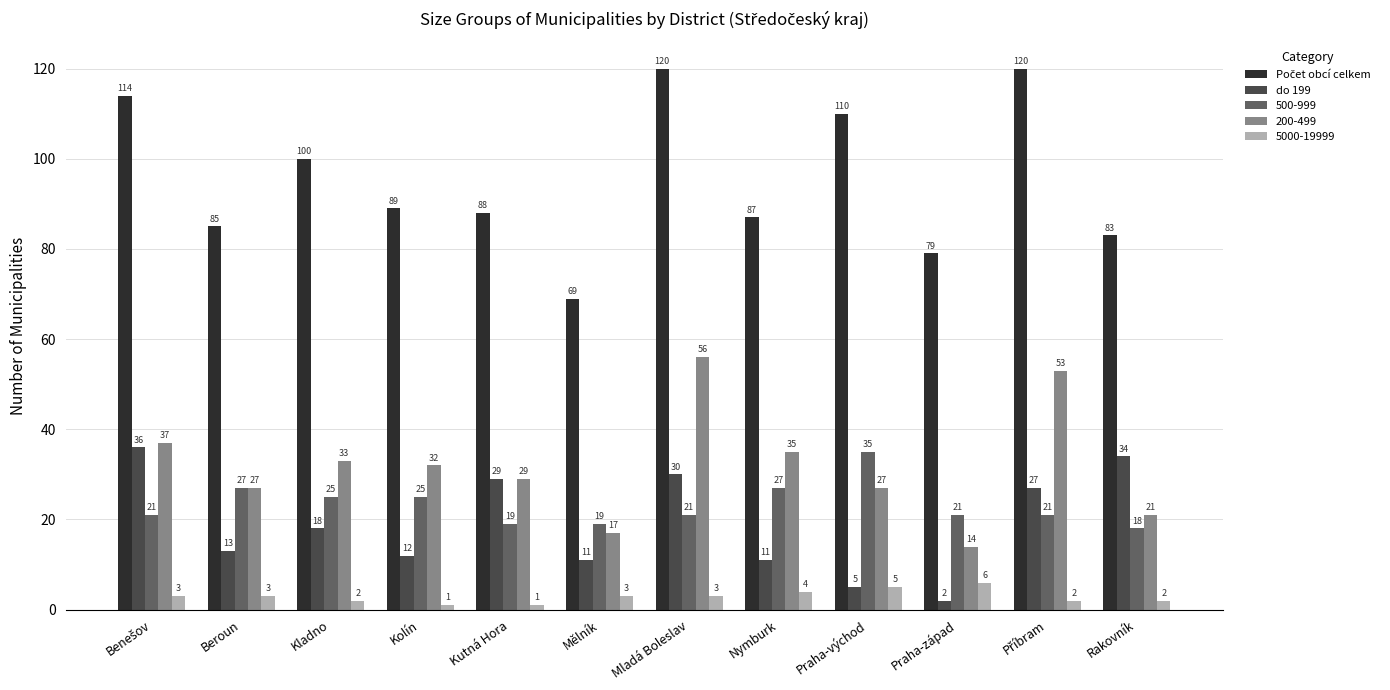

What is the label of the 6th bar from the left?

Mělník